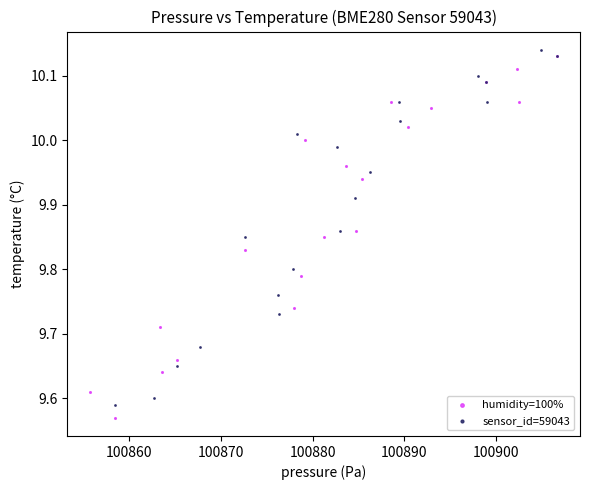

Which series contains the highest Y value?

sensor_id=59043